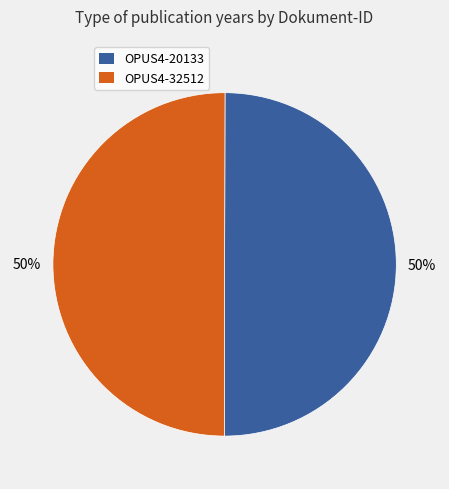

How many segments does this pie chart have?

2